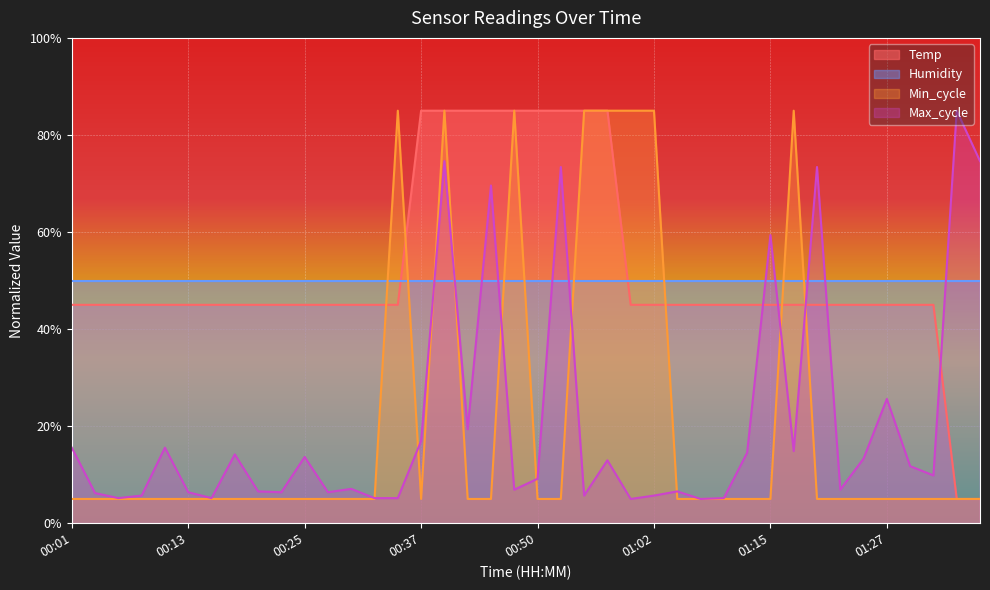

Reading right to left, list all the values displayed in this chart.

Temp: 5.0	5.0	45.0	45.0	45.0	45.0	45.0	45.0	45.0	45.0	45.0	45.0	45.0	45.0	45.0	45.0	85.0	85.0	85.0	85.0	85.0	85.0	85.0	85.0	85.0	45.0	45.0	45.0	45.0	45.0	45.0	45.0	45.0	45.0	45.0	45.0	45.0	45.0	45.0	45.0
Min_cycle: 5.0	5.0	5.0	5.0	5.0	5.0	5.0	5.0	85.0	5.0	5.0	5.0	5.0	5.0	85.0	85.0	85.0	85.0	5.0	5.0	85.0	5.0	5.0	85.0	5.0	85.0	5.0	5.0	5.0	5.0	5.0	5.0	5.0	5.0	5.0	5.0	5.0	5.0	5.0	5.0
Max_cycle: 74.6	85.0	9.8	11.8	25.6	13.3	6.9	73.4	14.9	59.4	14.5	5.2	5.0	6.6	5.7	5.0	13.0	5.7	73.4	9.2	6.9	69.6	19.4	74.6	16.9	5.2	5.2	7.1	6.4	13.7	6.4	6.6	14.2	5.2	6.4	15.6	5.7	5.2	6.2	15.6